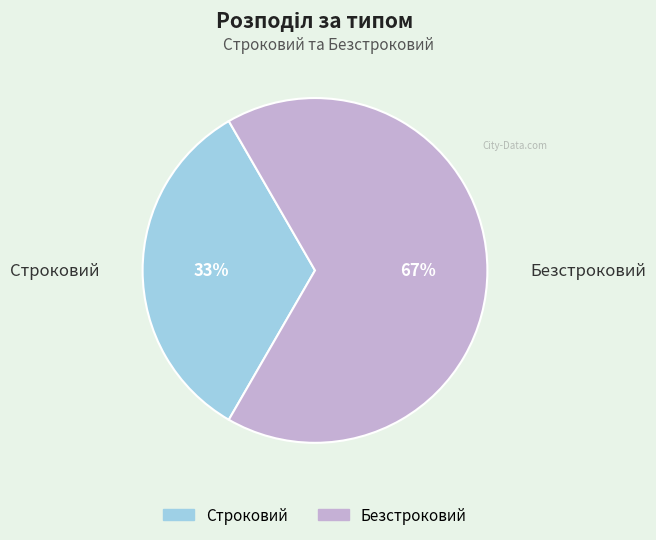

Is there any slice that represents more than half of the pie?

Yes